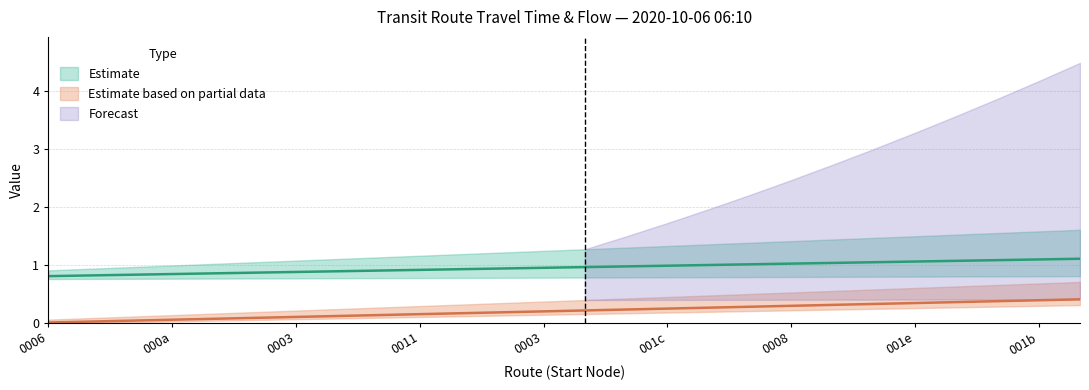

True or false: flow and travel_time intersect in this chart.

False